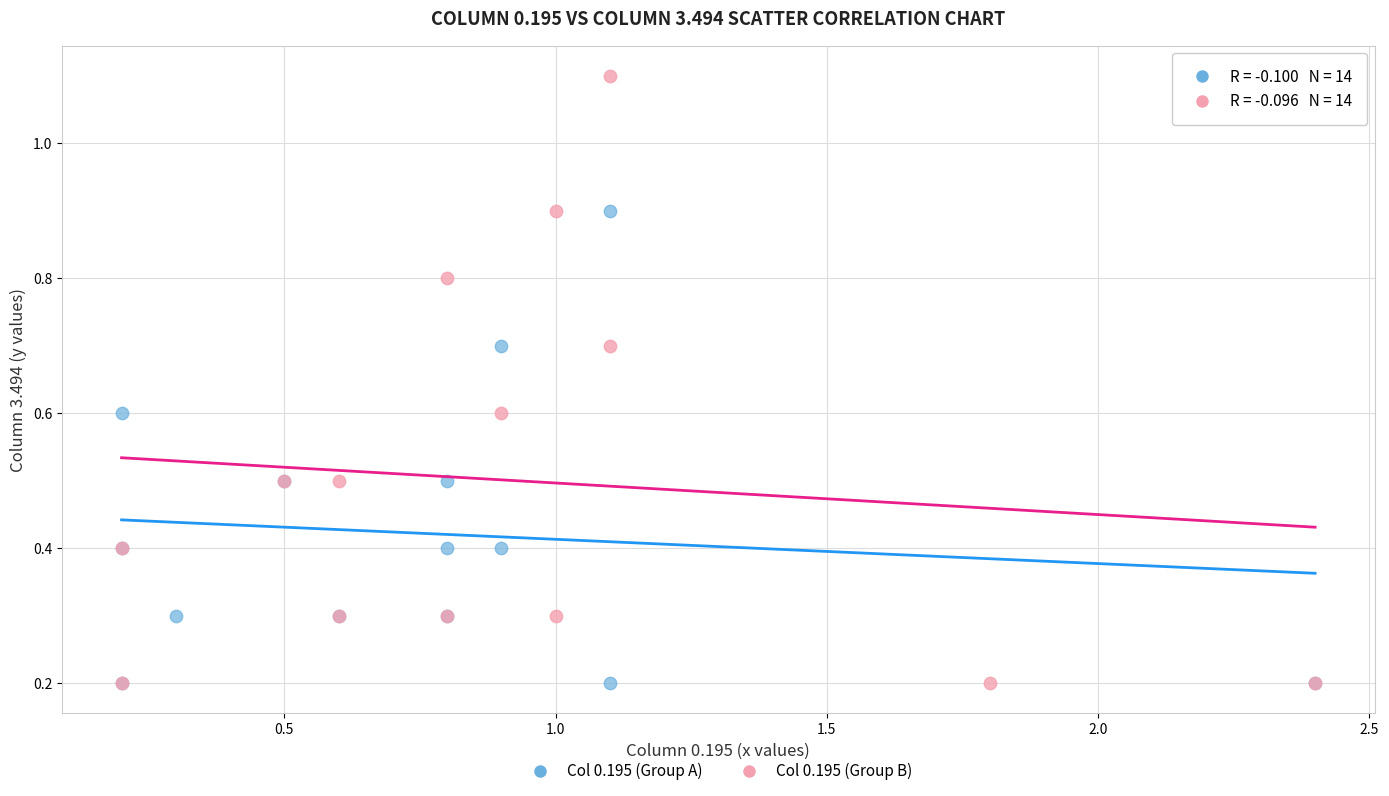

What are all the series names shown in the legend?

Col 0.195 (Group A), Col 0.195 (Group B)